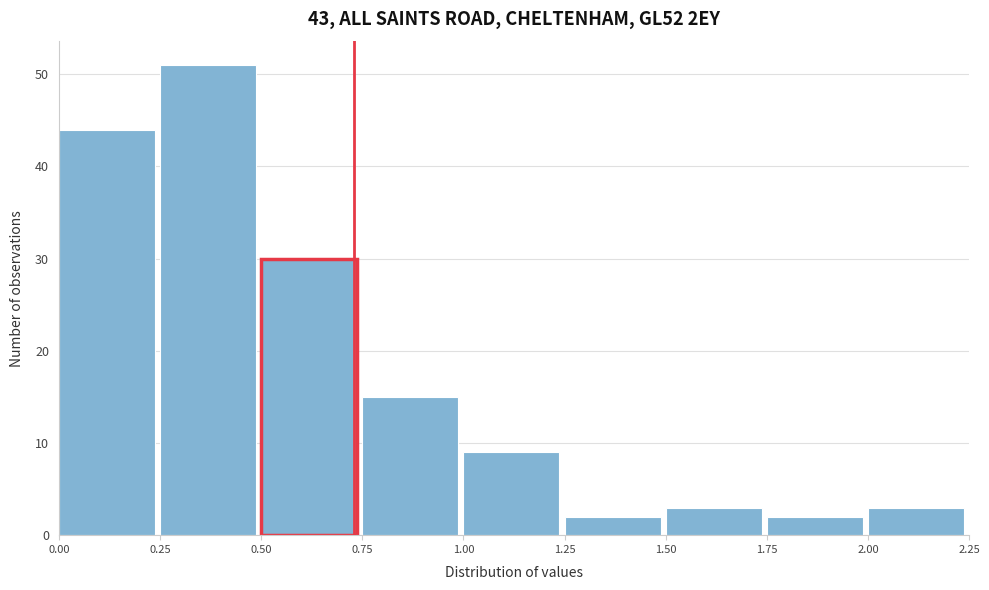

Reading left to right, list every bar in this chart as the range it spans on the x-axis followed by its height. The values are not printed on the chart, so give them approximately, as read against the axis.

0.00 to 0.25: 44
0.25 to 0.50: 51
0.50 to 0.75: 30
0.75 to 1.00: 15
1.00 to 1.25: 9
1.25 to 1.50: 2
1.50 to 1.75: 3
1.75 to 2.00: 2
2.00 to 2.25: 3